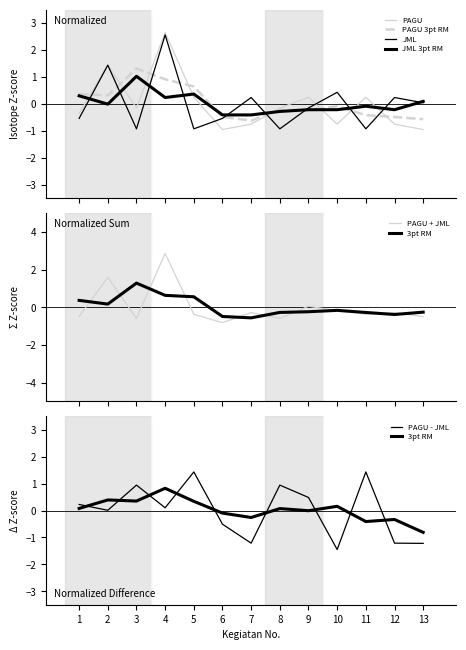

What is the minimum value for JML Peserta?

-0.9